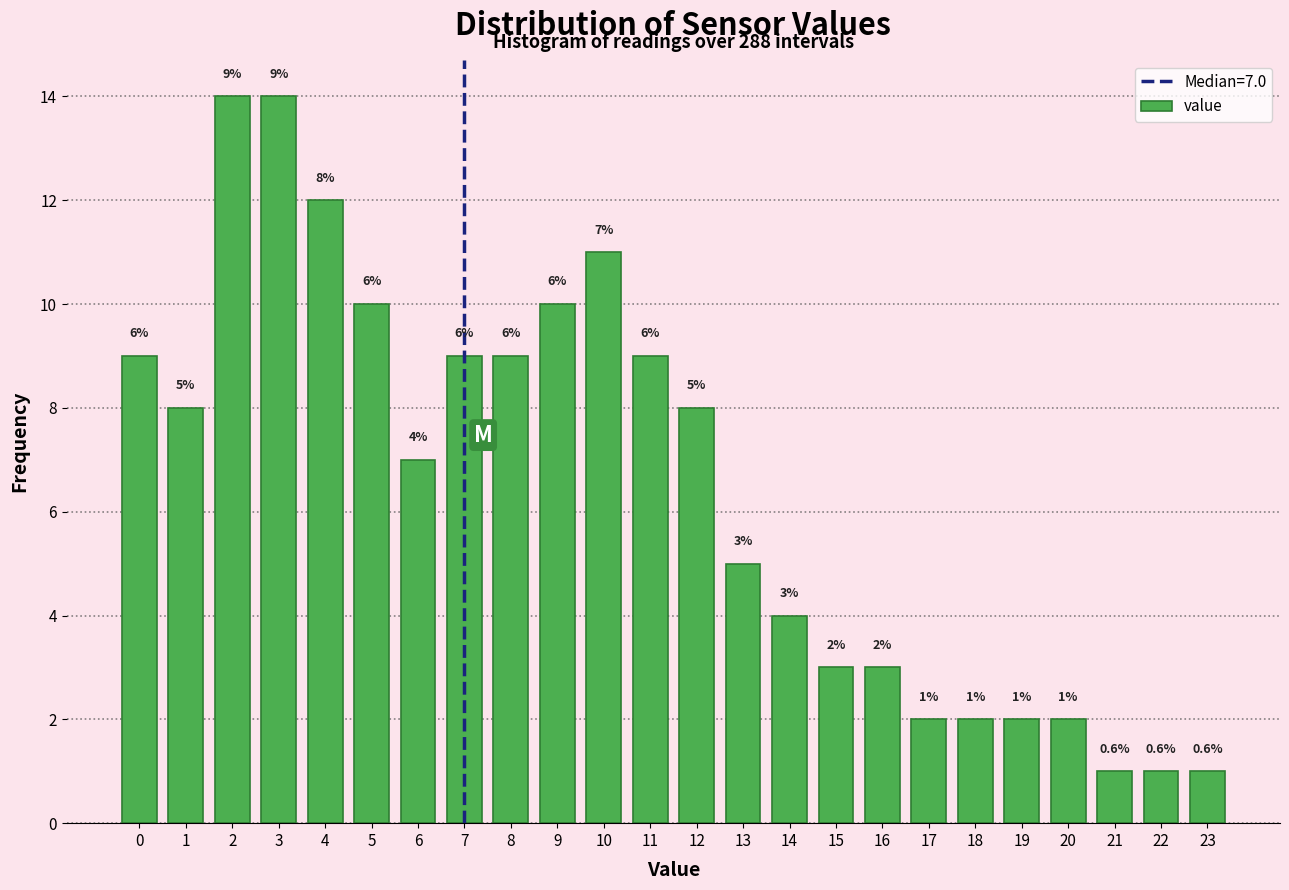

Reading right to left, what are all the values shown in this chart?

1	1	1	2	2	2	2	3	3	4	5	8	9	11	10	9	9	7	10	12	14	14	8	9